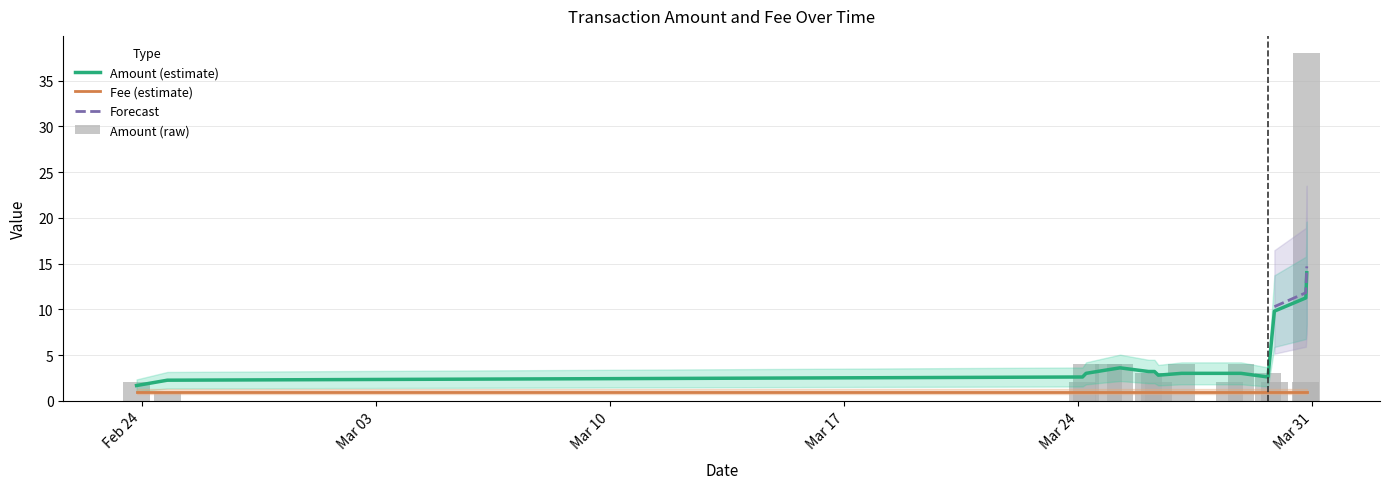

Is the value of Fee at 2015-03-24 03:05:30 greater than the value of Amount at 2015-03-24 05:37:43?

No